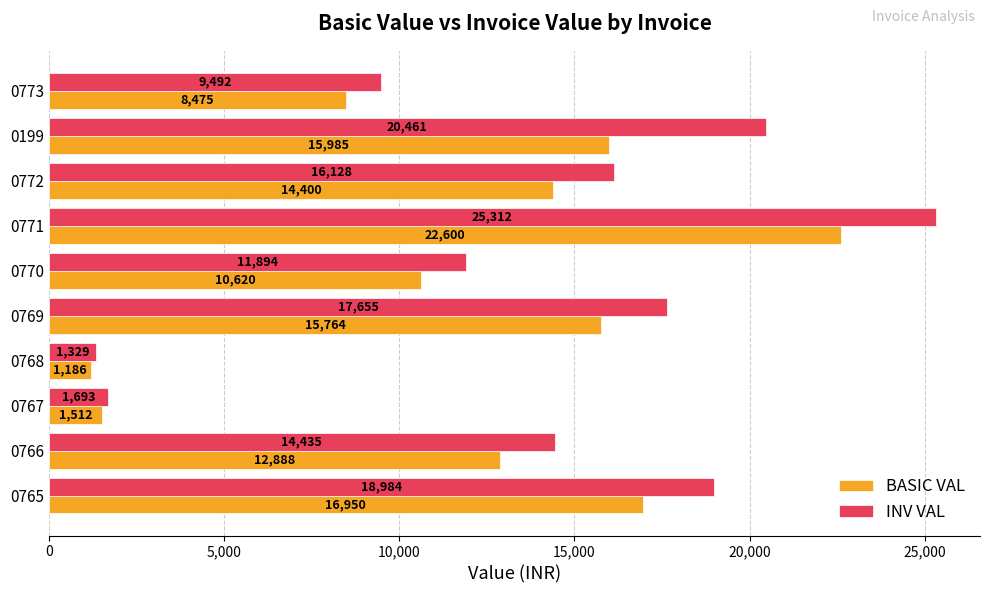

Is the value of INV VAL at 0199 greater than the value of BASIC VAL at 0768?

Yes